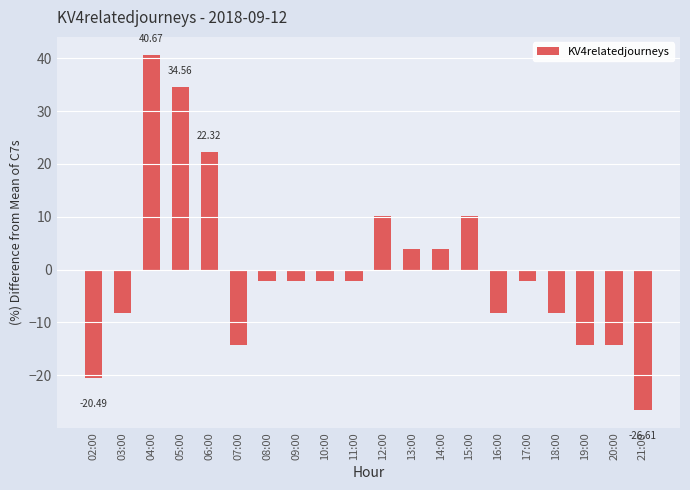

At which label does the data first exceed -2?

04:00